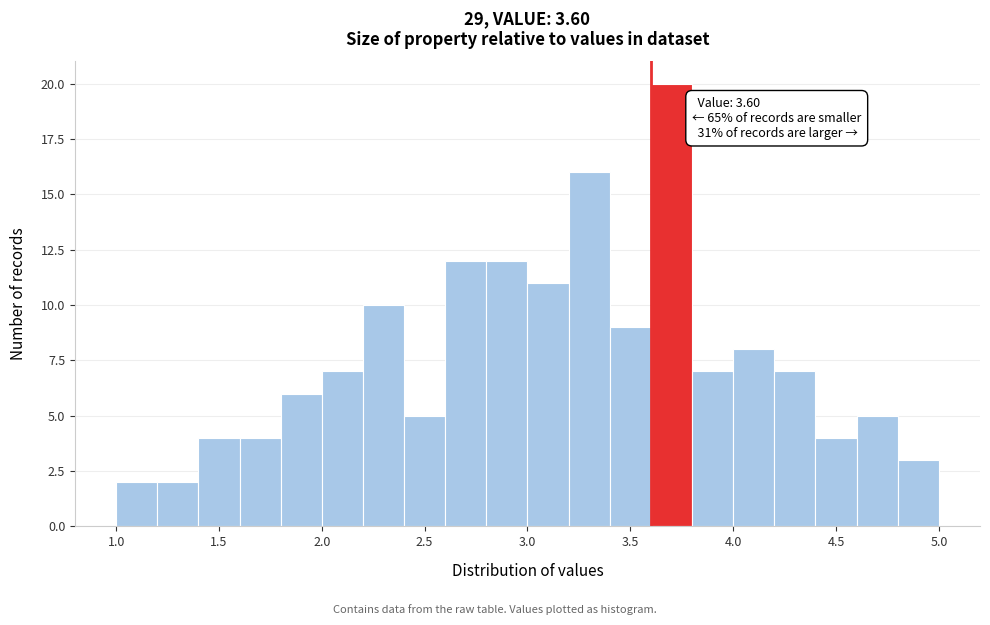

Which range on the x-axis has the tallest bar?

3.6 to 3.8